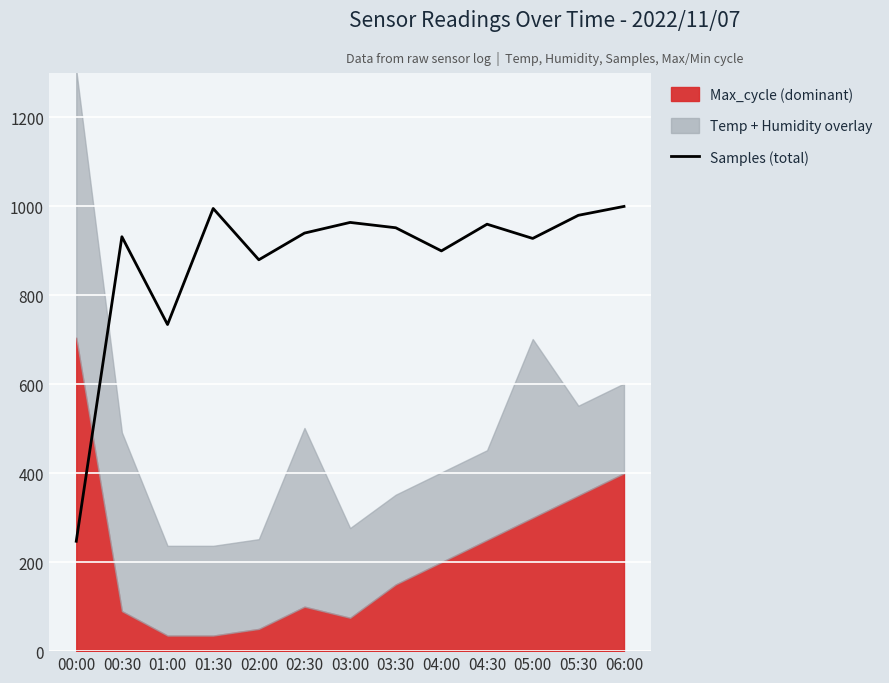

What is the difference between the second highest and minimum values?

748.3